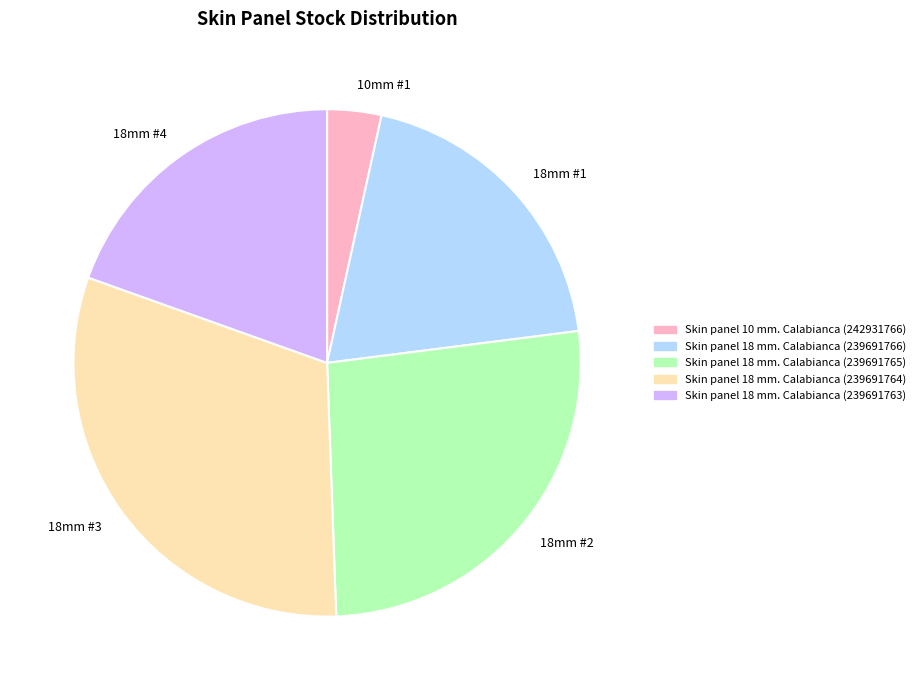

Which slice is the smallest?

10mm #1